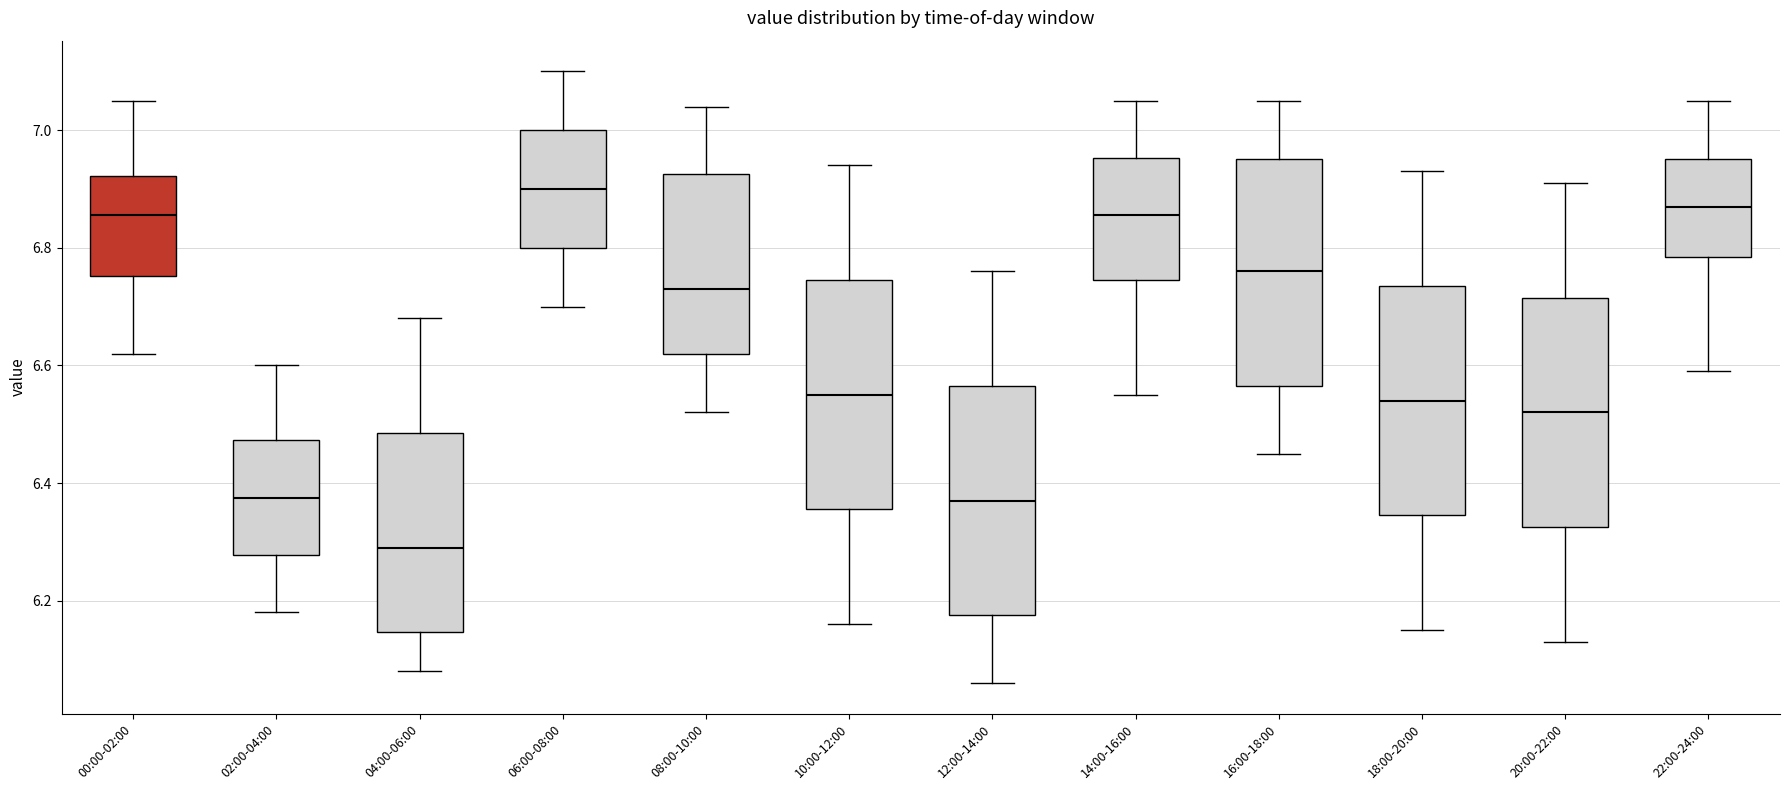

Reading left to right, read every box against the y-axis: the position of its median line, the range the box covers, and the ends of its whiskers. The values are not printed on the chart, so give them approximately, as read against the axis.

00:00-02:00: median 6.86, box 6.76 to 6.92, whiskers 6.62 to 7.06
02:00-04:00: median 6.38, box 6.28 to 6.48, whiskers 6.18 to 6.60
04:00-06:00: median 6.30, box 6.14 to 6.48, whiskers 6.08 to 6.68
06:00-08:00: median 6.90, box 6.80 to 7.00, whiskers 6.70 to 7.10
08:00-10:00: median 6.74, box 6.62 to 6.92, whiskers 6.52 to 7.04
10:00-12:00: median 6.56, box 6.36 to 6.74, whiskers 6.16 to 6.94
12:00-14:00: median 6.38, box 6.18 to 6.56, whiskers 6.06 to 6.76
14:00-16:00: median 6.86, box 6.74 to 6.96, whiskers 6.56 to 7.06
16:00-18:00: median 6.76, box 6.56 to 6.96, whiskers 6.46 to 7.06
18:00-20:00: median 6.54, box 6.34 to 6.74, whiskers 6.16 to 6.94
20:00-22:00: median 6.52, box 6.32 to 6.72, whiskers 6.14 to 6.92
22:00-24:00: median 6.88, box 6.78 to 6.96, whiskers 6.60 to 7.06